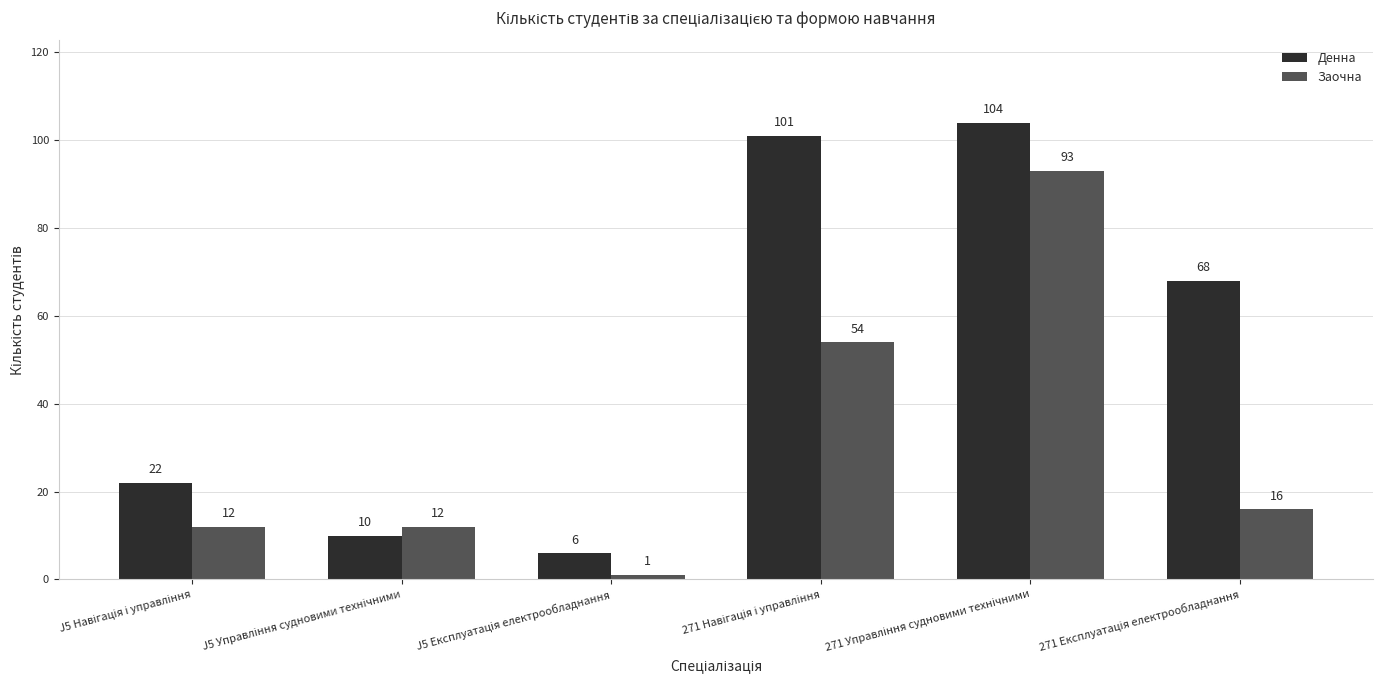

Which series has the largest total across all categories?

Денна